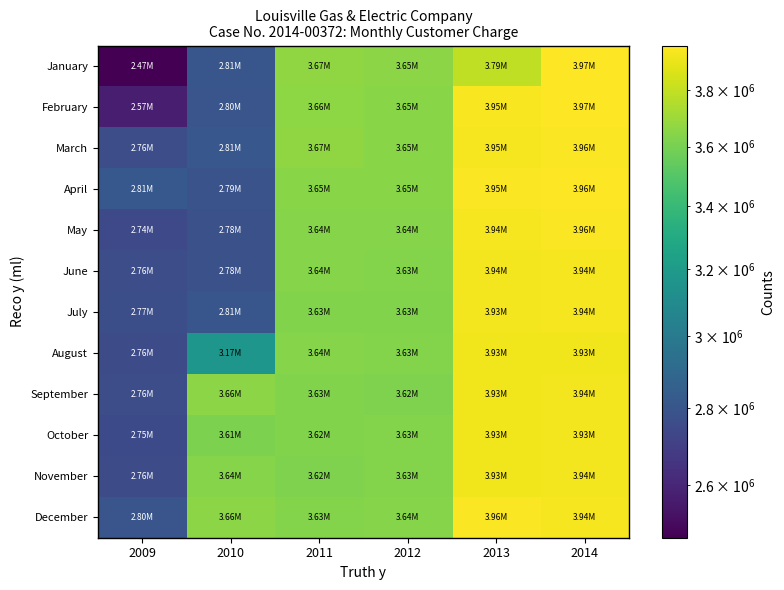

At how many categories does at least one series exceed 2874618?

5